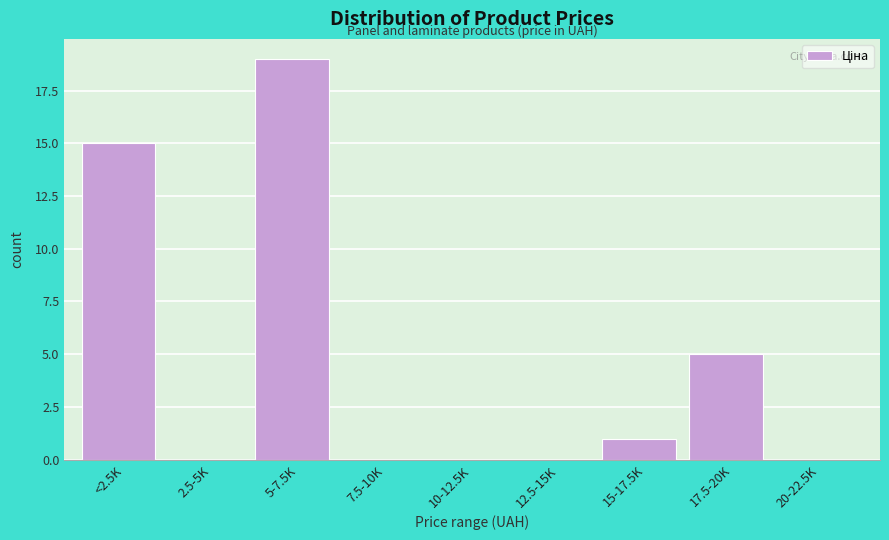

Reading right to left, extract all data points from this chart.

20-22.5K=0	17.5-20K=5	15-17.5K=1	12.5-15K=0	10-12.5K=0	7.5-10K=0	5-7.5K=19	2.5-5K=0	<2.5K=15